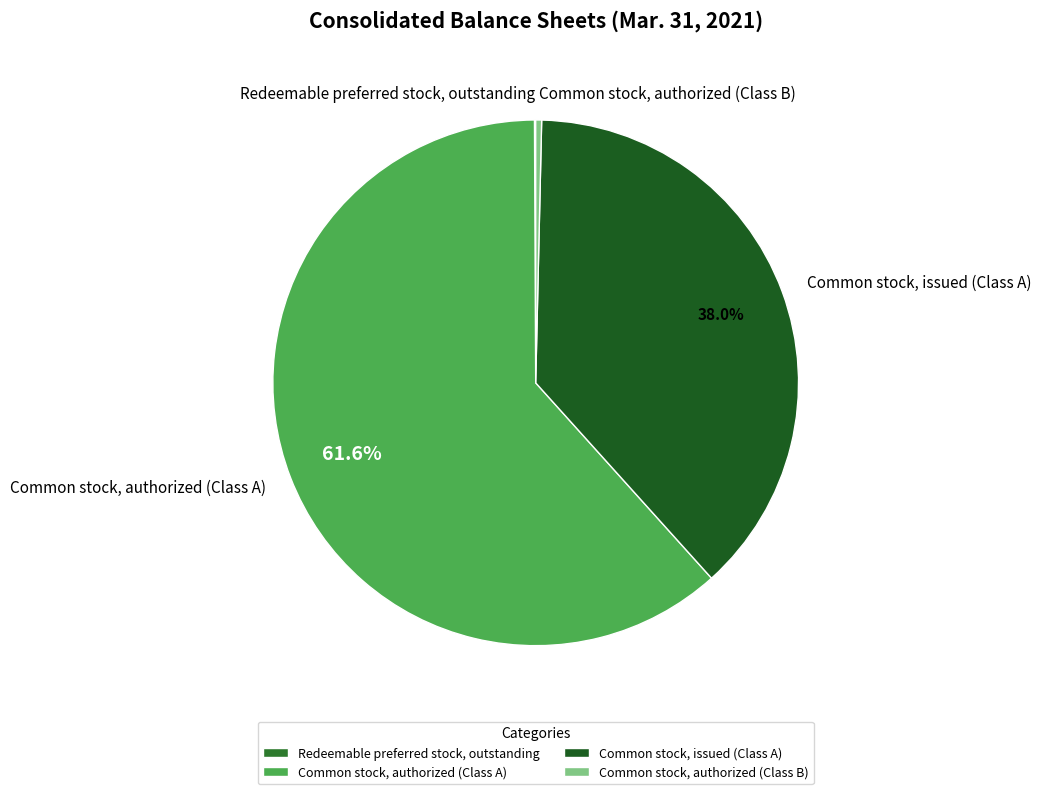

Do Common stock, authorized (Class A) and Common stock, authorized (Class B) together represent more than half of the pie?

Yes